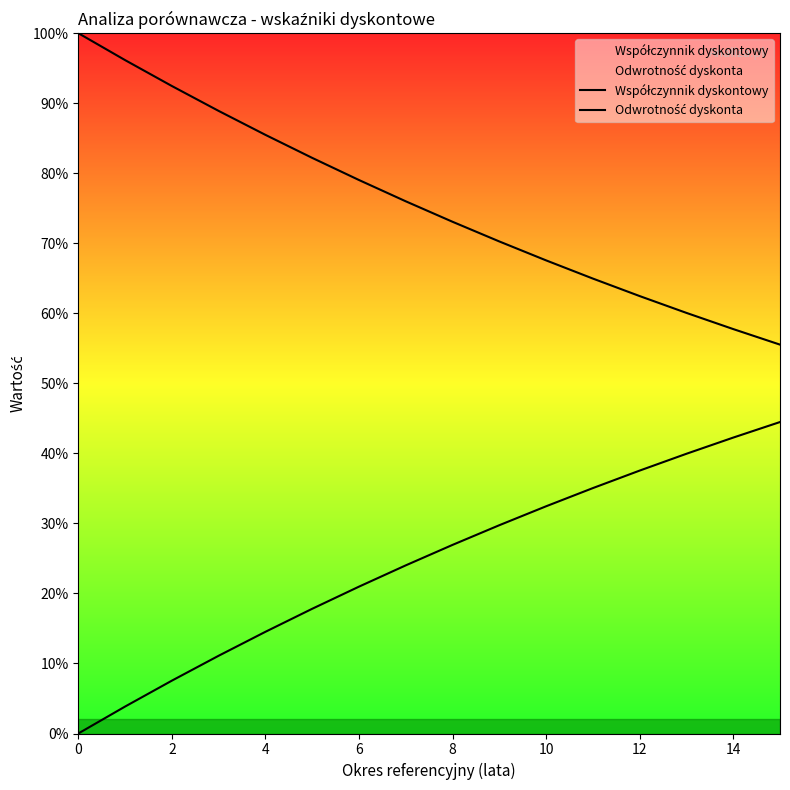

True or false: Odwrotność dyskonta has a value of 0.3 at 9.

True